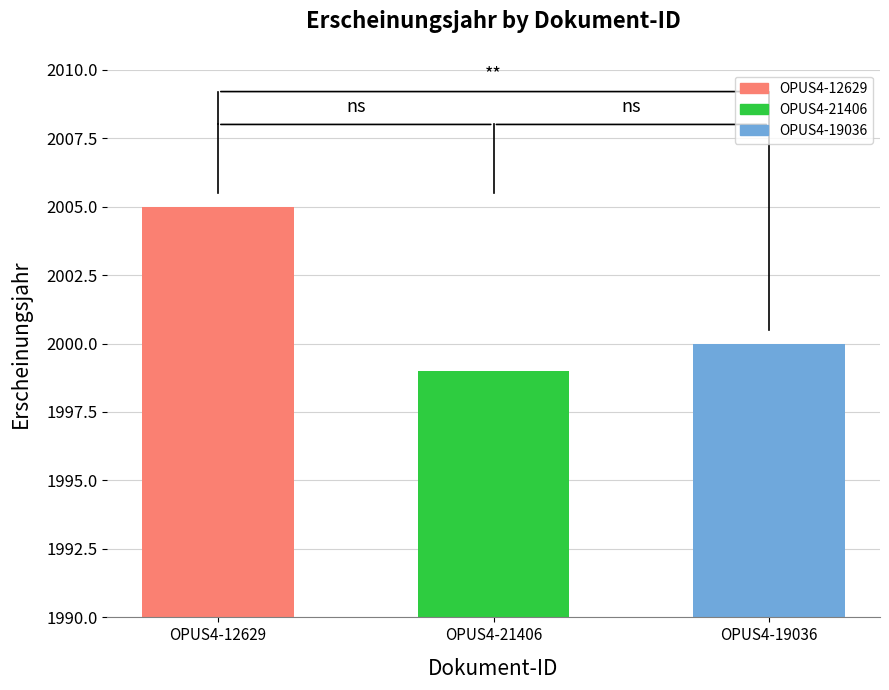

What is the difference between the values at OPUS4-21406 and OPUS4-19036?

1